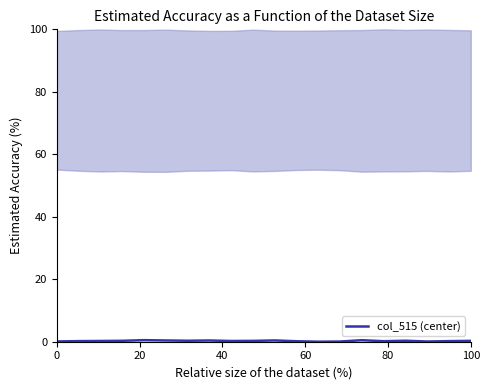

What is the difference between the maximum and minimum values?

0.5